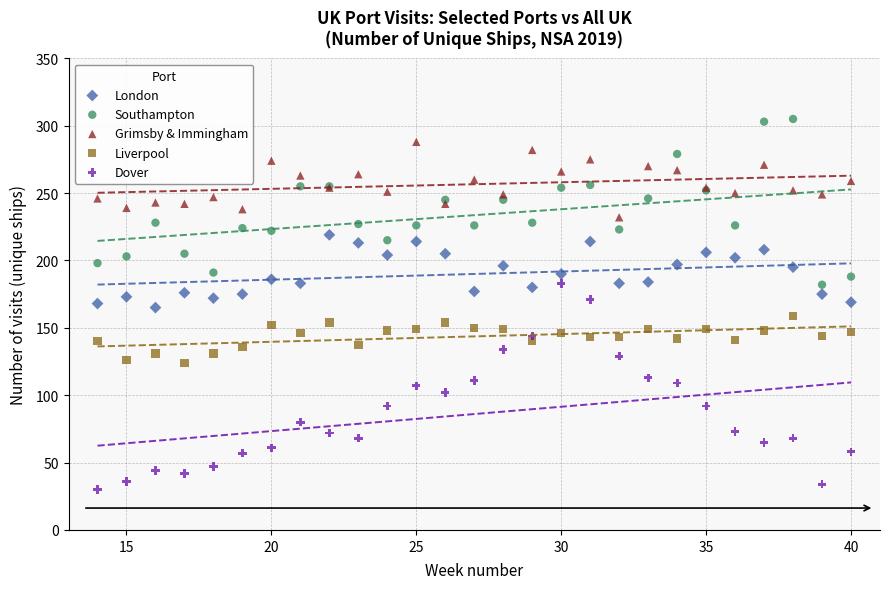

What is the X range (max minus min) for the scatter plot?

26